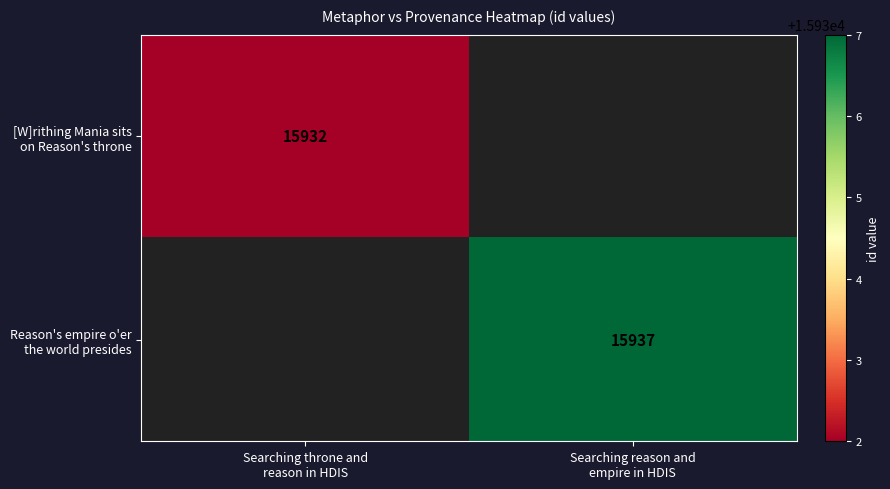

At Searching throne and reason in HDIS, list the series in order from largest to smallest.

[W]rithing Mania sits on Reason's throne, Reason's empire o'er the world presides